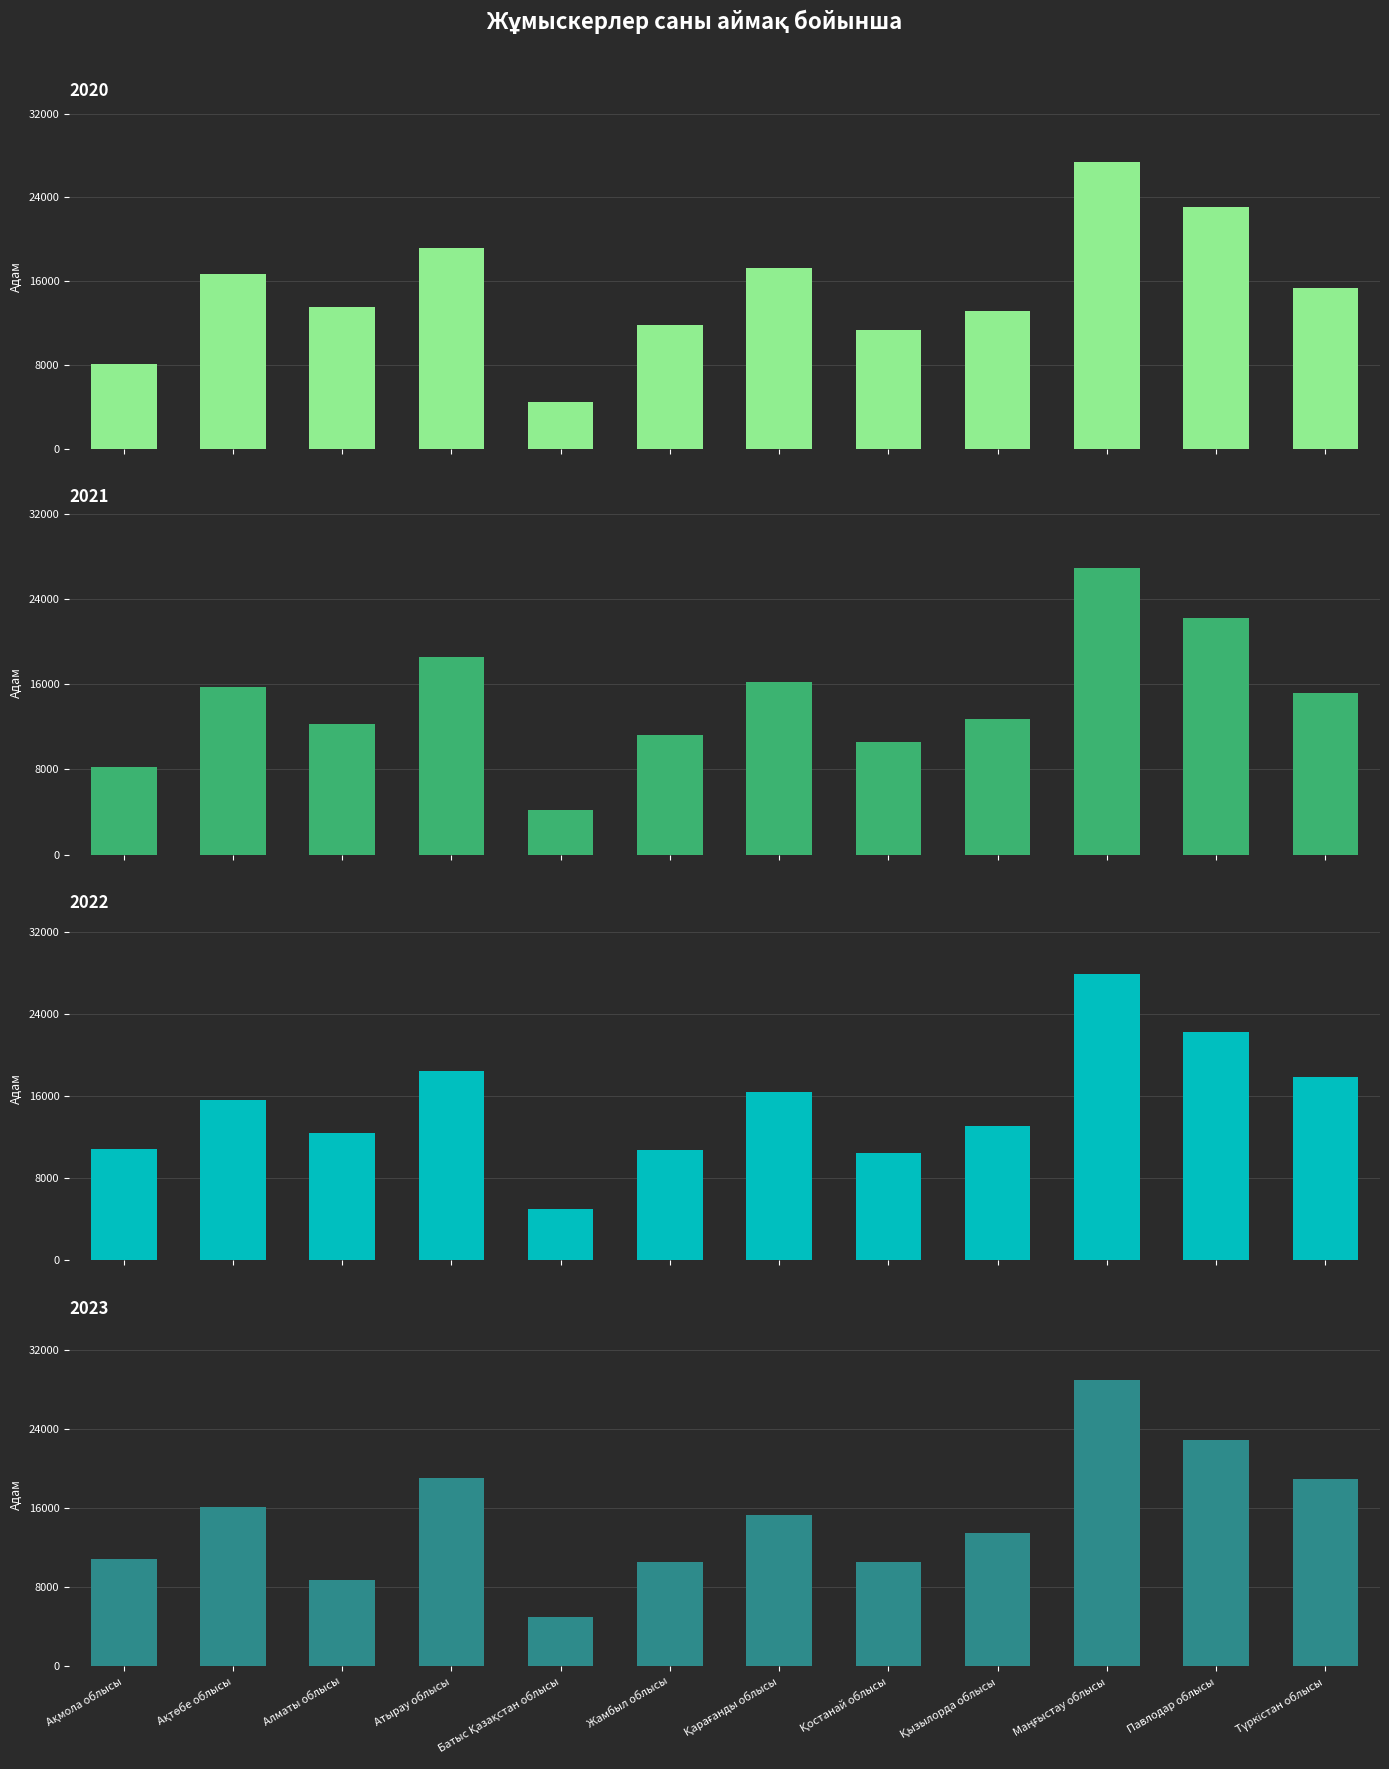

Which series changed the most between Жамбыл облысы and Қызылорда облысы?

2023